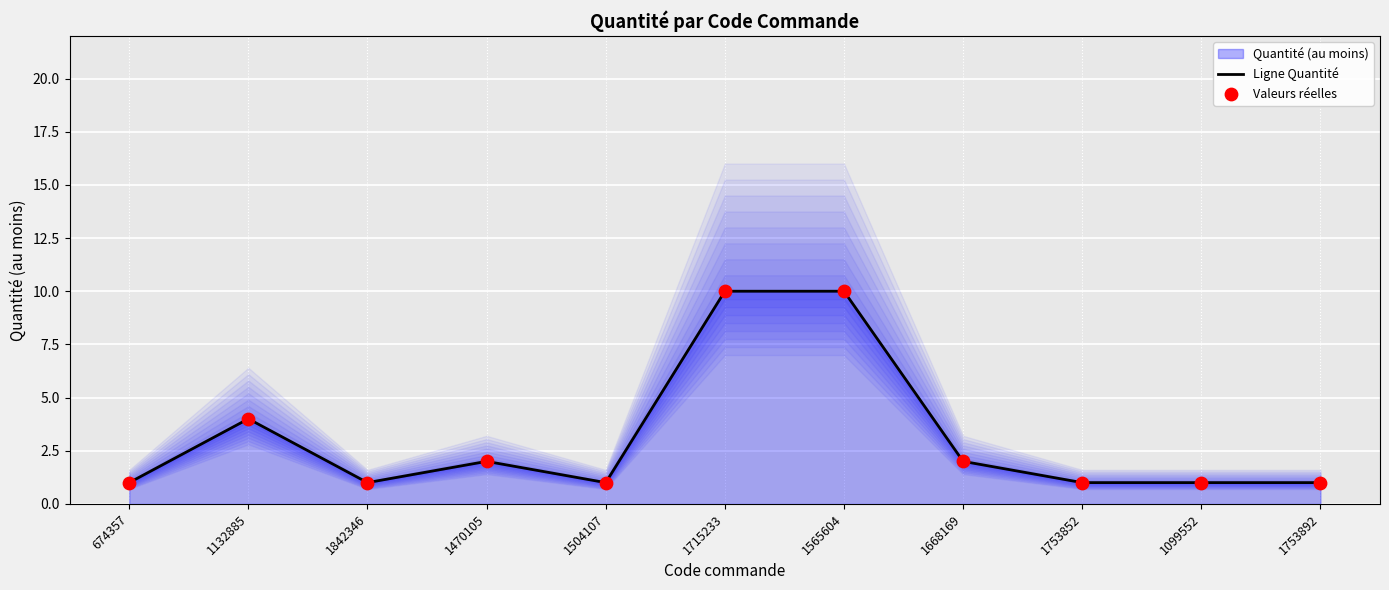

At which category is the sum across all series the highest?

1715233